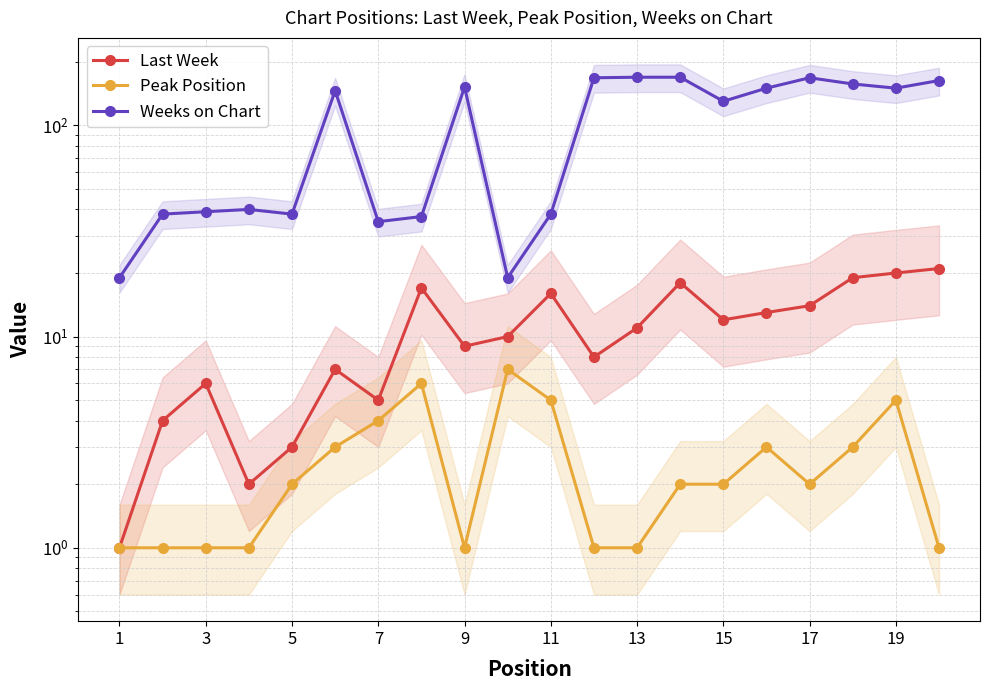

True or false: Weeks on Chart has more than 1 interior local peaks.

True